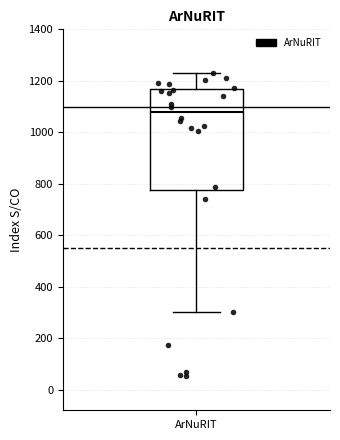

Where is the lower edge of the box for ArNuRIT on the y-axis? The values are not printed on the chart, so give them approximately, as read against the axis.

780